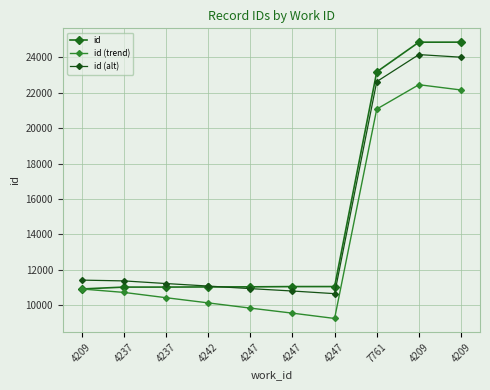

Reading right to left, extract all data points from this chart.

id: 24851	24849	23174	11055	11054	11039	11034	11026	11025	10919
id (trend): 22151	22449	21074	9255	9554	9839	10134	10426	10725	10919
id (alt): 24001	24149	22624	10655	10804	10939	11084	11226	11375	11419